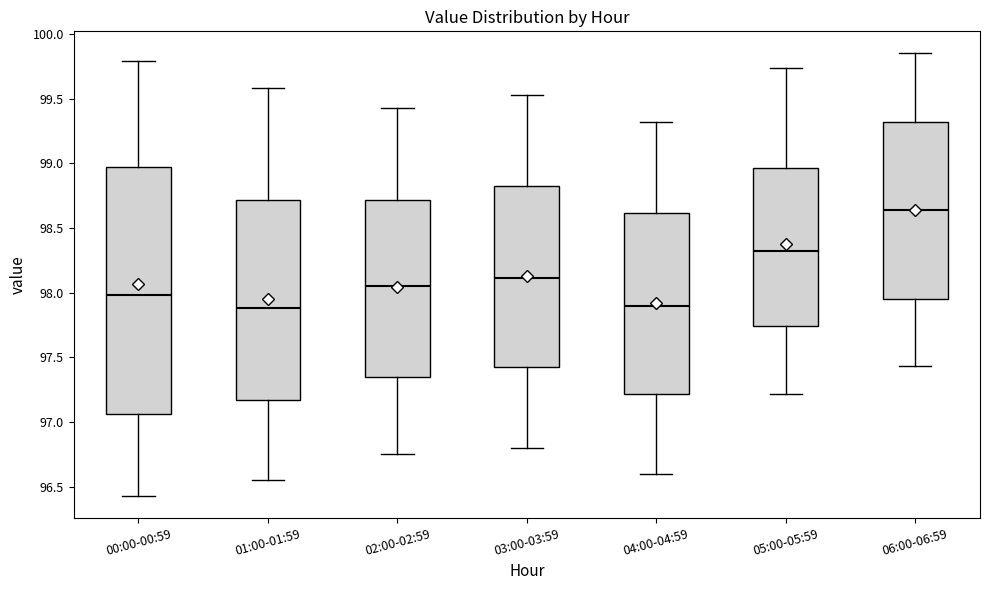

Reading left to right, read every box against the y-axis: the position of its median line, the range the box covers, and the ends of its whiskers. The values are not printed on the chart, so give them approximately, as read against the axis.

00:00-00:59: median 98.00, box 97.05 to 99.00, whiskers 96.45 to 99.80
01:00-01:59: median 97.90, box 97.15 to 98.70, whiskers 96.55 to 99.60
02:00-02:59: median 98.05, box 97.35 to 98.70, whiskers 96.75 to 99.45
03:00-03:59: median 98.10, box 97.45 to 98.85, whiskers 96.80 to 99.55
04:00-04:59: median 97.90, box 97.20 to 98.60, whiskers 96.60 to 99.30
05:00-05:59: median 98.30, box 97.75 to 98.95, whiskers 97.20 to 99.75
06:00-06:59: median 98.65, box 97.95 to 99.30, whiskers 97.45 to 99.85